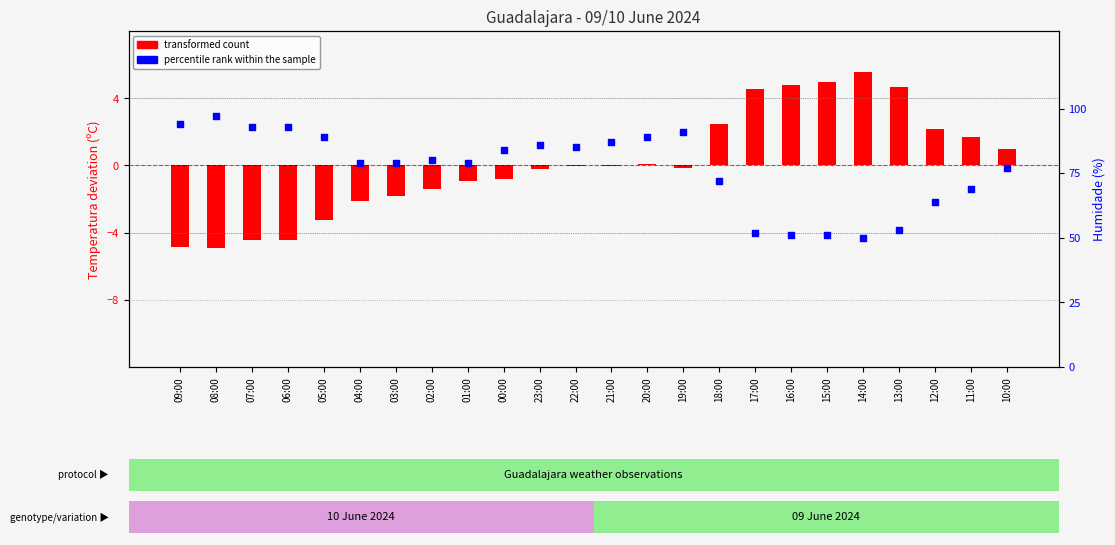

Which series has the widest spread of Y values?

percentile rank within the sample